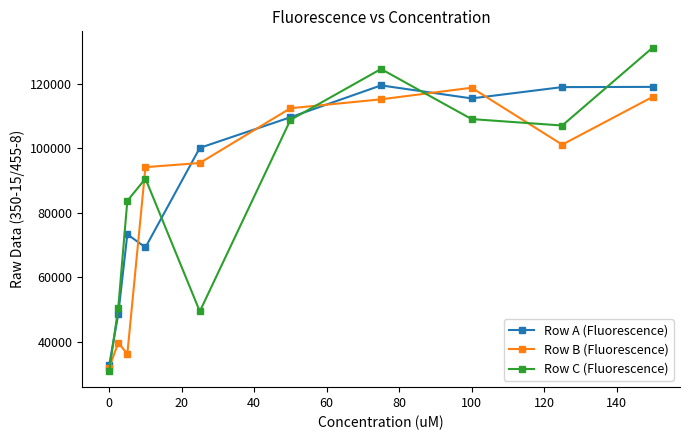

Which series has the largest range (max minus min)?

Row C (Fluorescence)